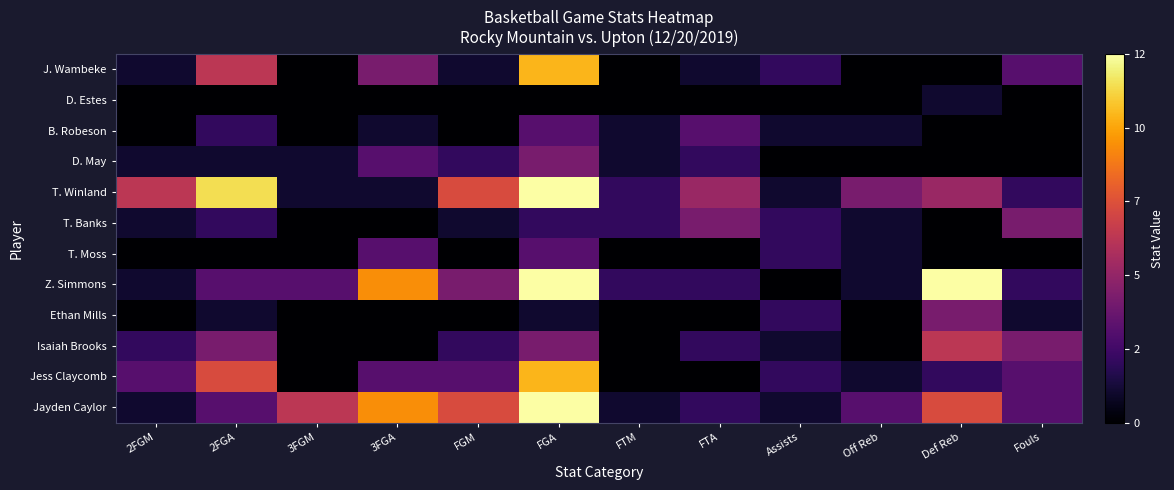

Rank the series by their maximum value, from lowest to highest.

D. Estes, B. Robeson, T. Moss, D. May, T. Banks, Ethan Mills, Isaiah Brooks, J. Wambeke, Jess Claycomb, T. Winland, Z. Simmons, Jayden Caylor